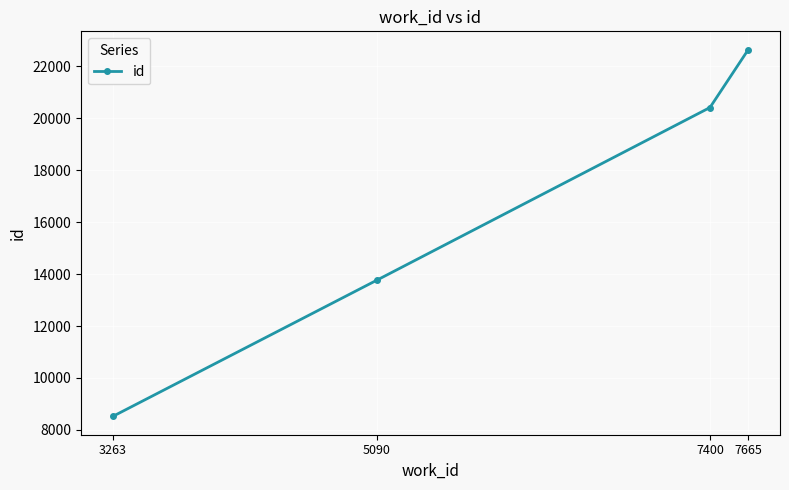

What is the average value?

16333